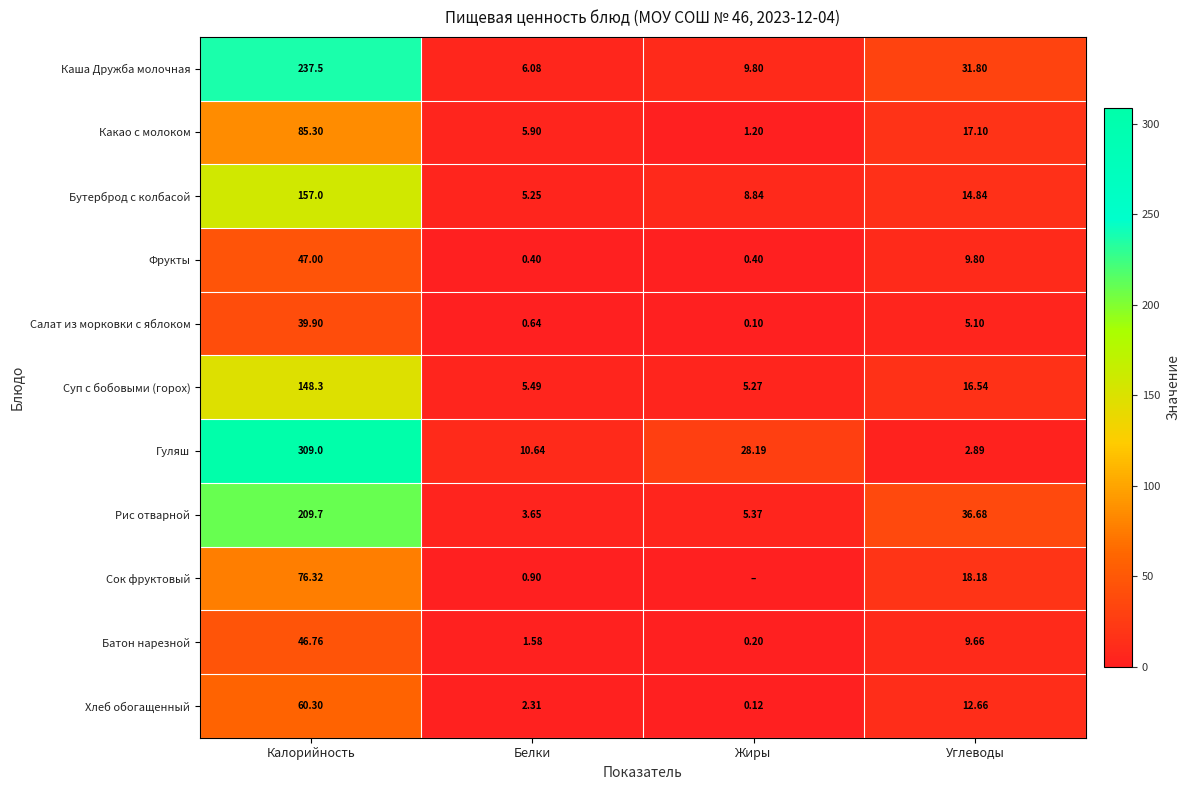

Is the value of Суп с бобовыми (горох) at Жиры greater than the value of Рис отварной at Углеводы?

No